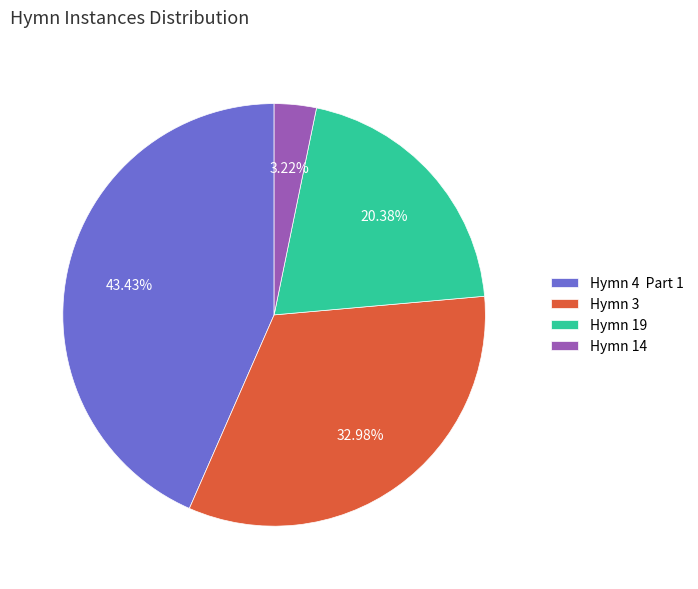

What percentage is the Hymn 19 slice, to the nearest percent?

20%